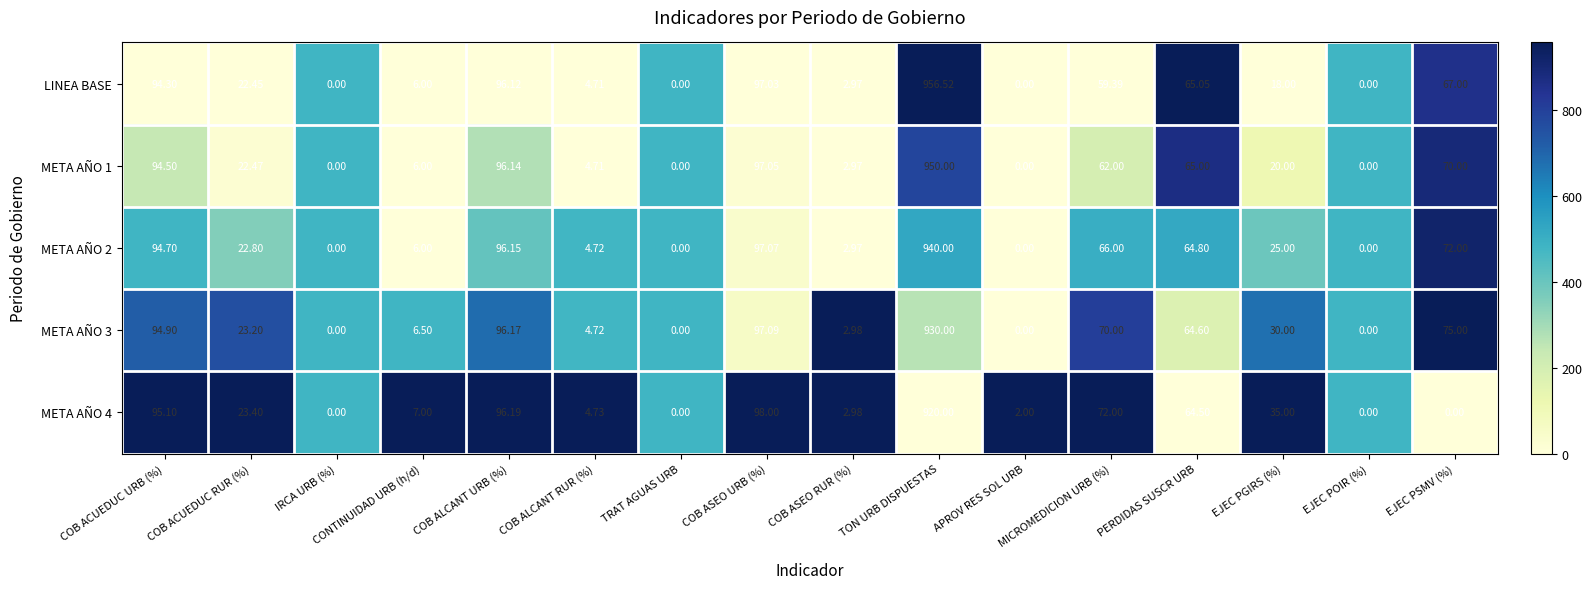

At which category is the sum across all series the highest?

TON URB DISPUESTAS